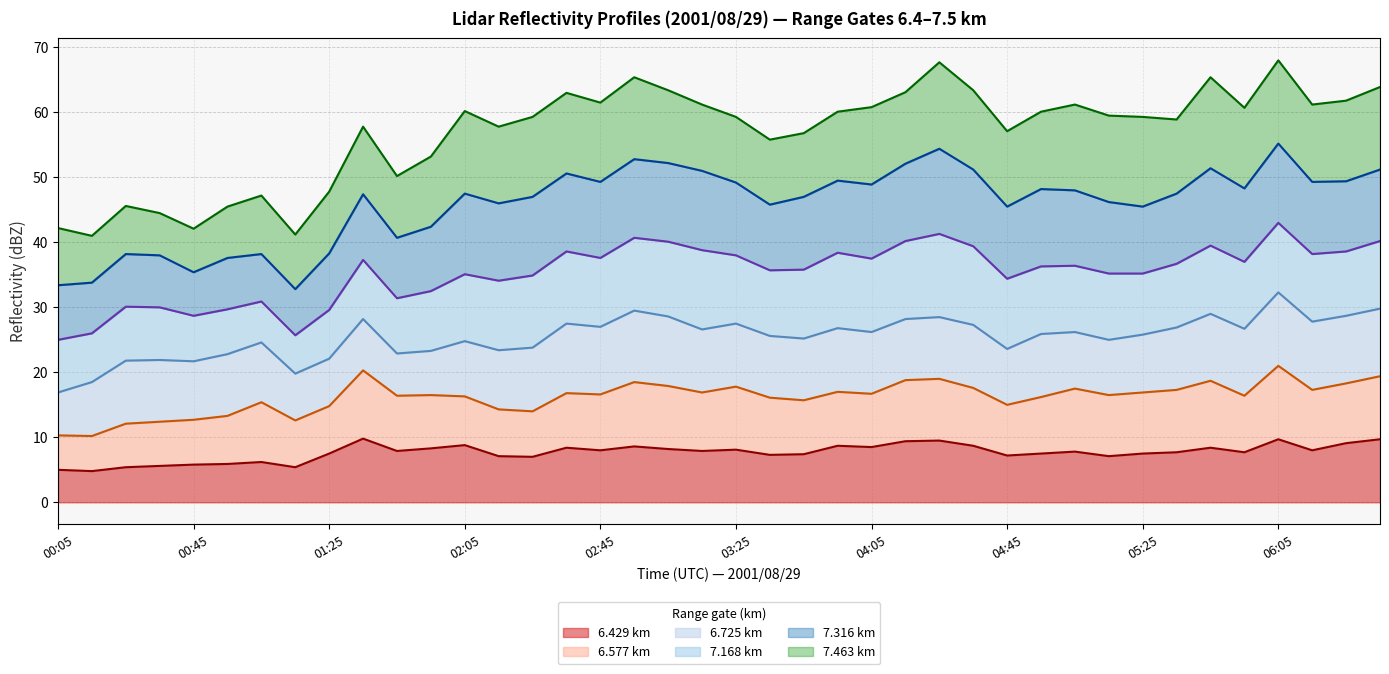

Between 04:05 and 37, which series saw the biggest shift?

7.463 km (line)